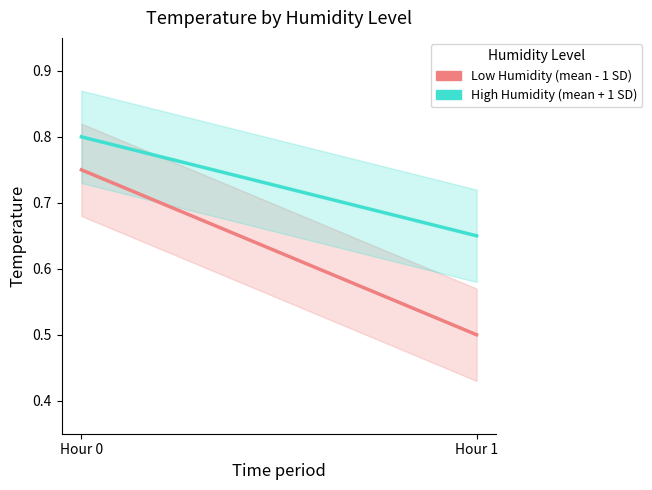

Which series changed the most between Hour 0 and Hour 1?

Low Humidity (mean - 1 SD)